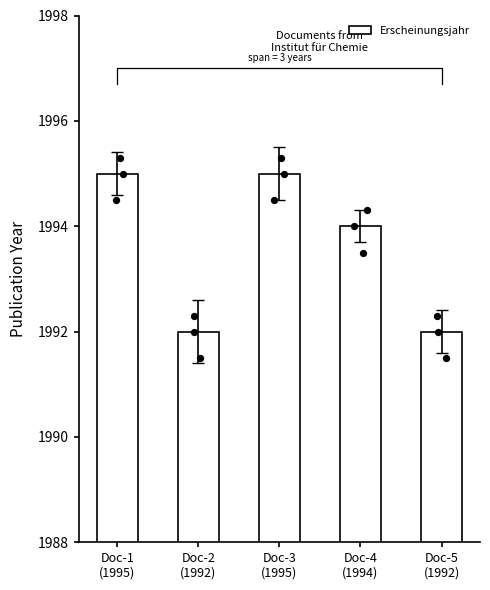

What is the ratio of the value at Doc-3
(1995) to the value at Doc-4
(1994)?

1.0